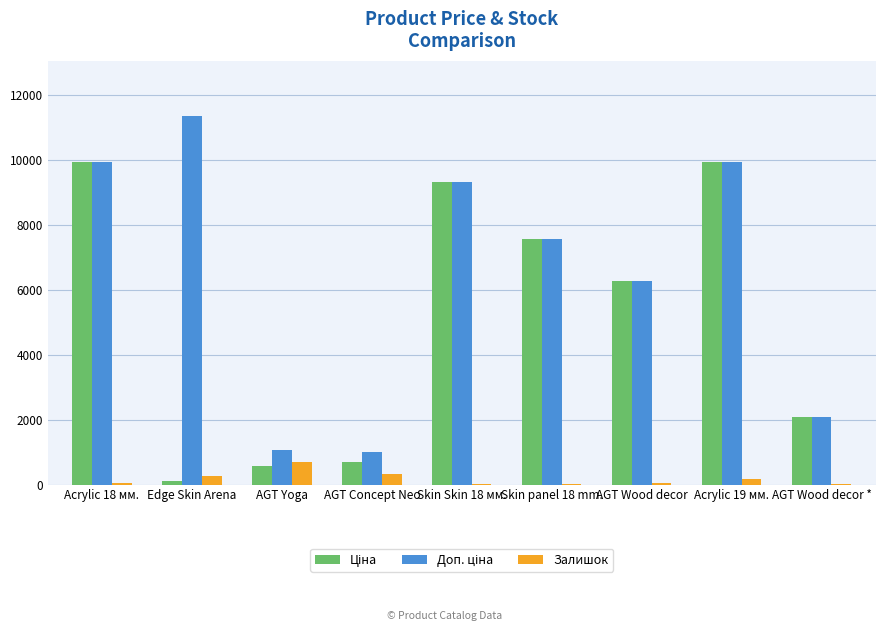

What is the maximum value shown in the chart?

11334.0